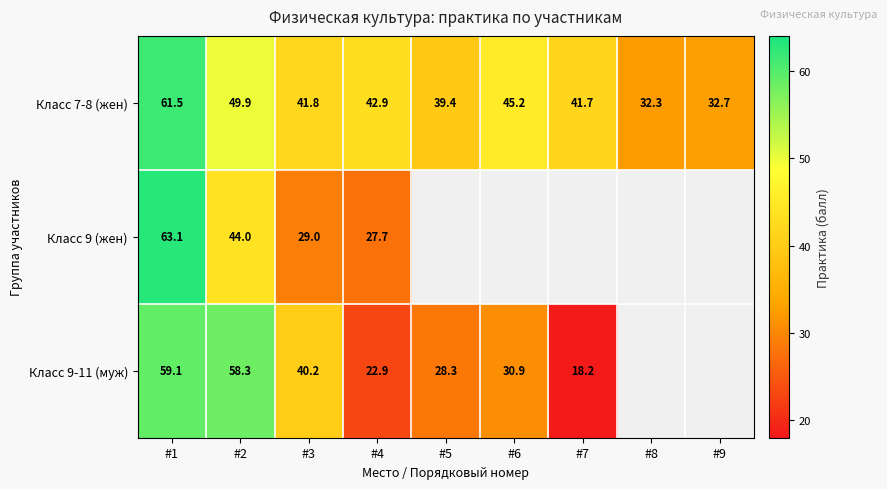

What is the average value of the Класс 7-8 (жен) series?

43.0